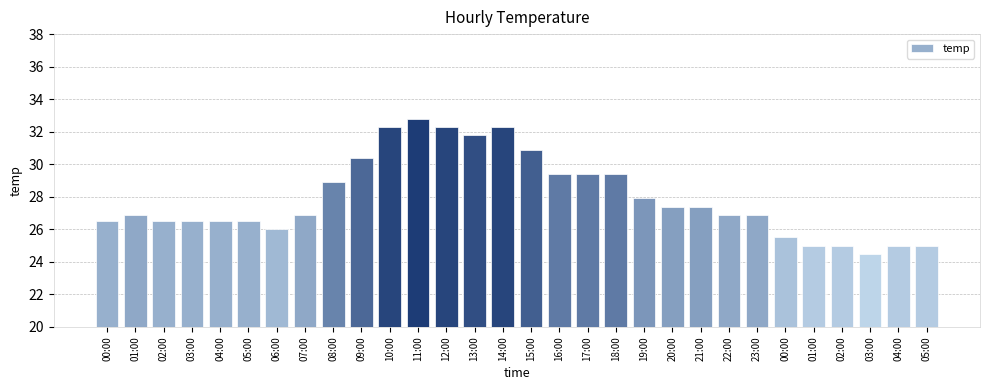

The value at 22:00 is 40.5. True or false?

False